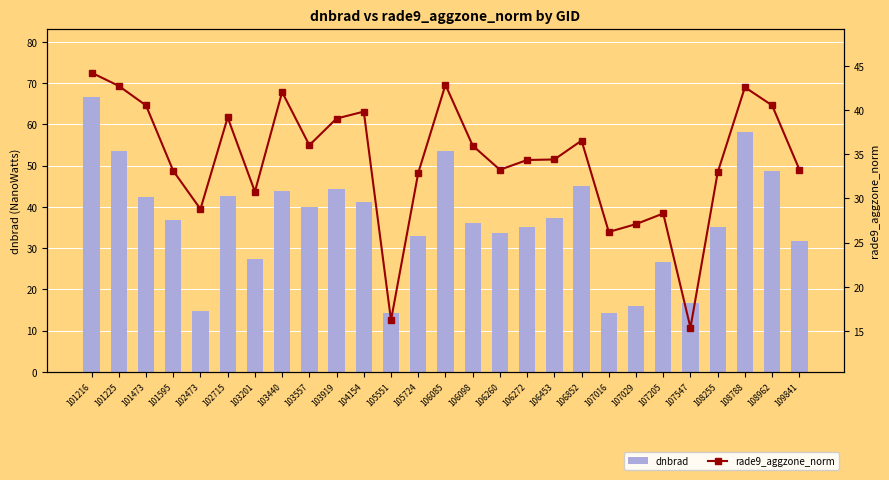

What is the minimum value for dnbrad?

14.2